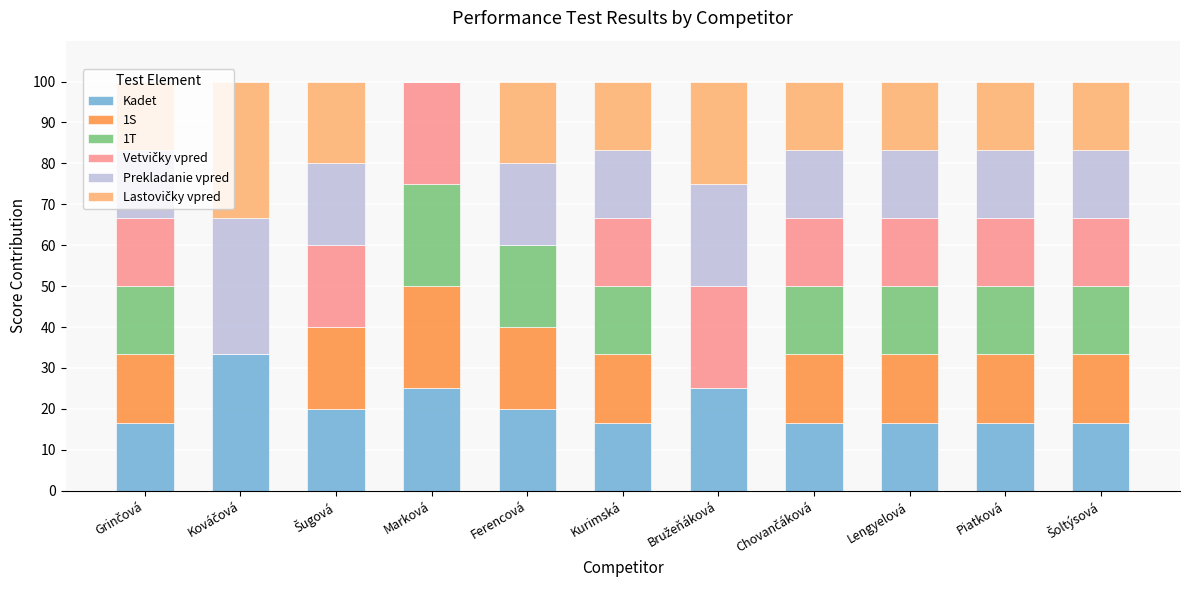

The Kadet series shows 25.0 at Marková. True or false?

True